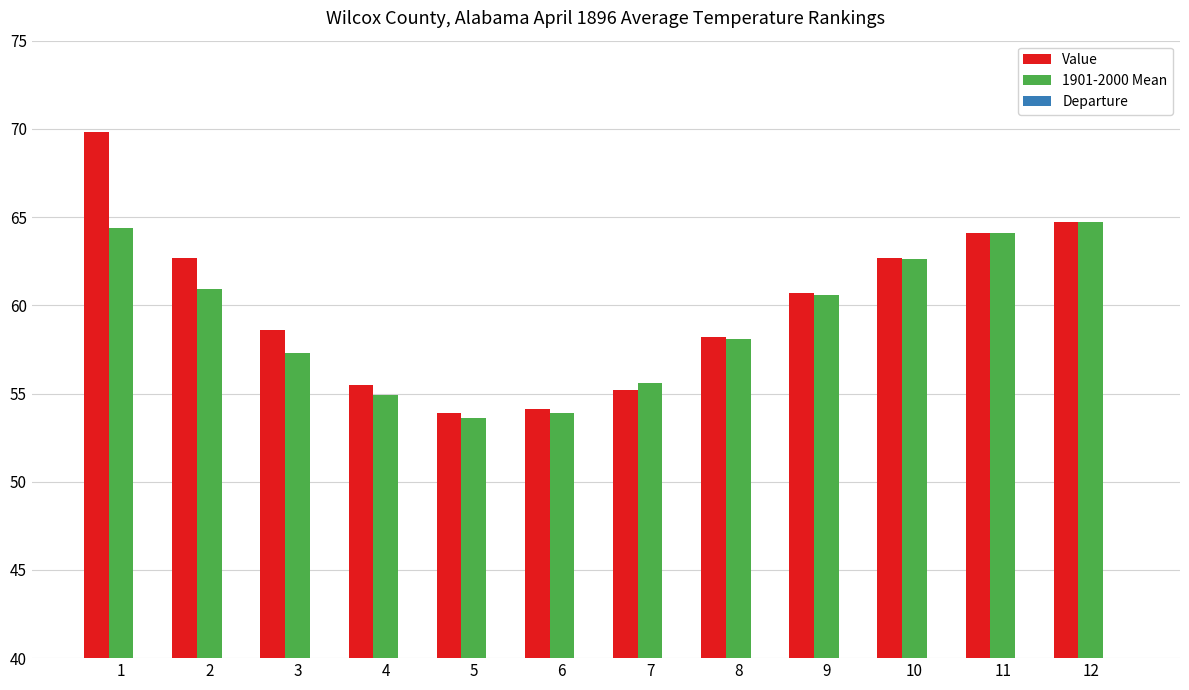

Which category has the highest value in the Departure series?

1